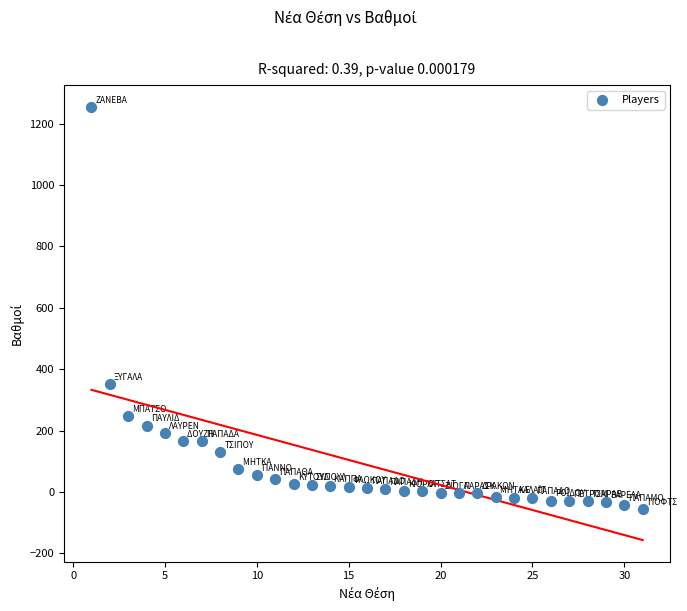

What is the range of X values (max minus min)?

30.0